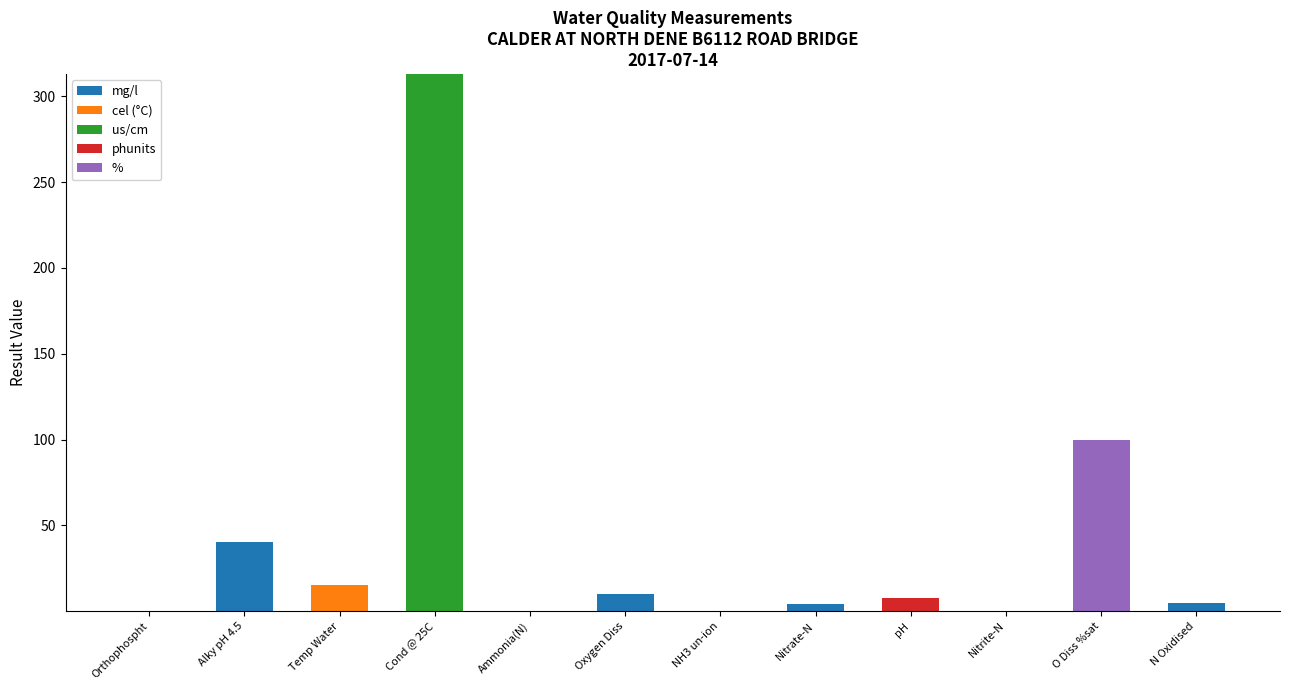

What is the total value across all series at Temp Water?

15.2